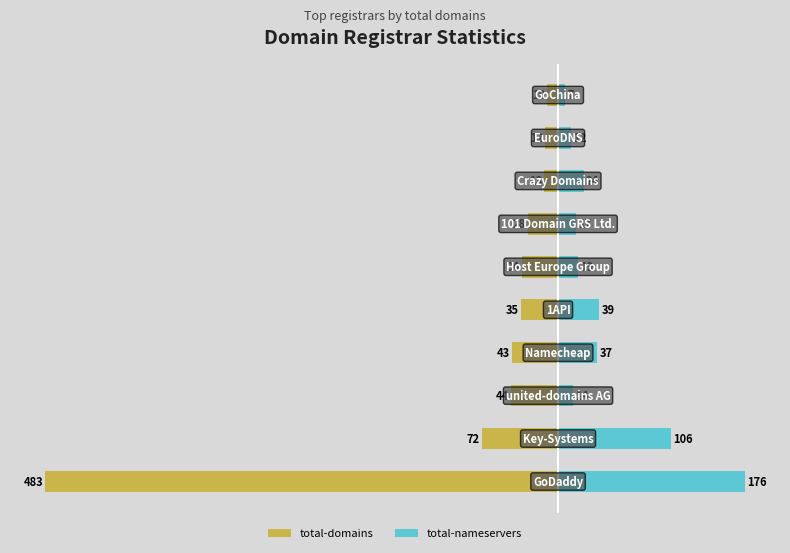

What is the value of the total-nameservers bar at the 2nd from the left?

106